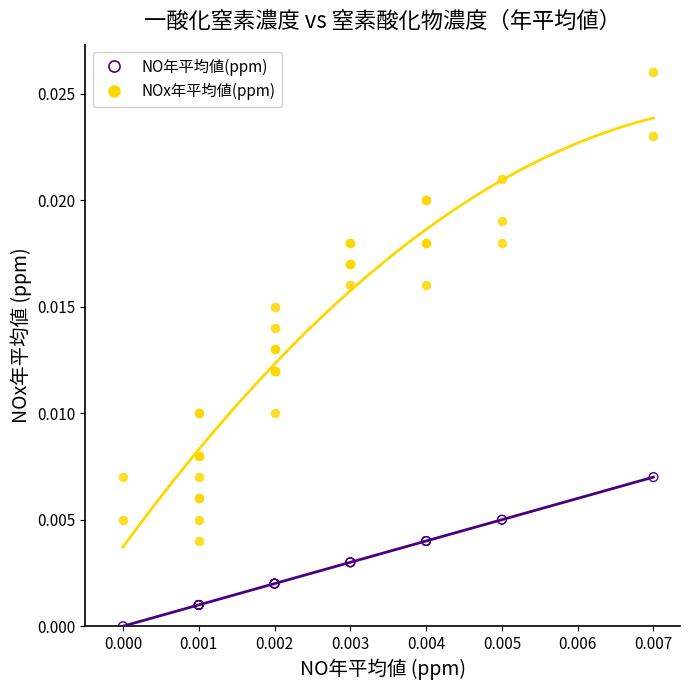

Which series has the widest spread of Y values?

NOx年平均値(ppm)